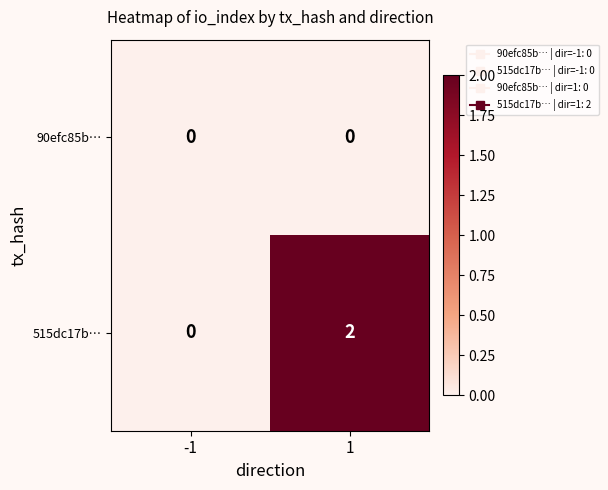

The value of 515dc17b… at 1 is 1. True or false?

False